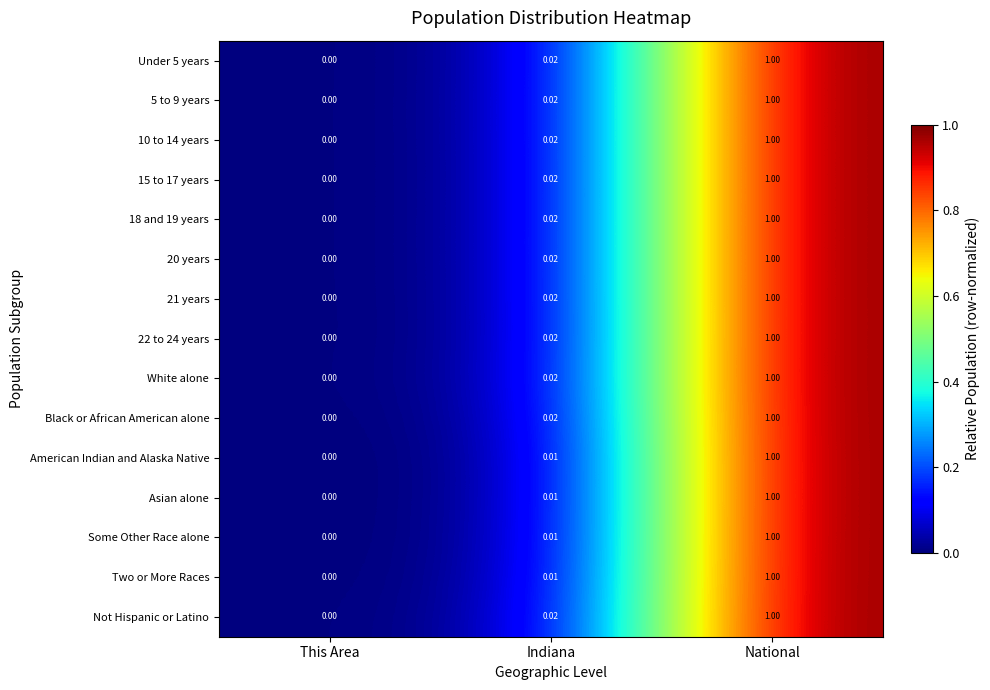

At which label is Not Hispanic or Latino closest to 0?

This Area